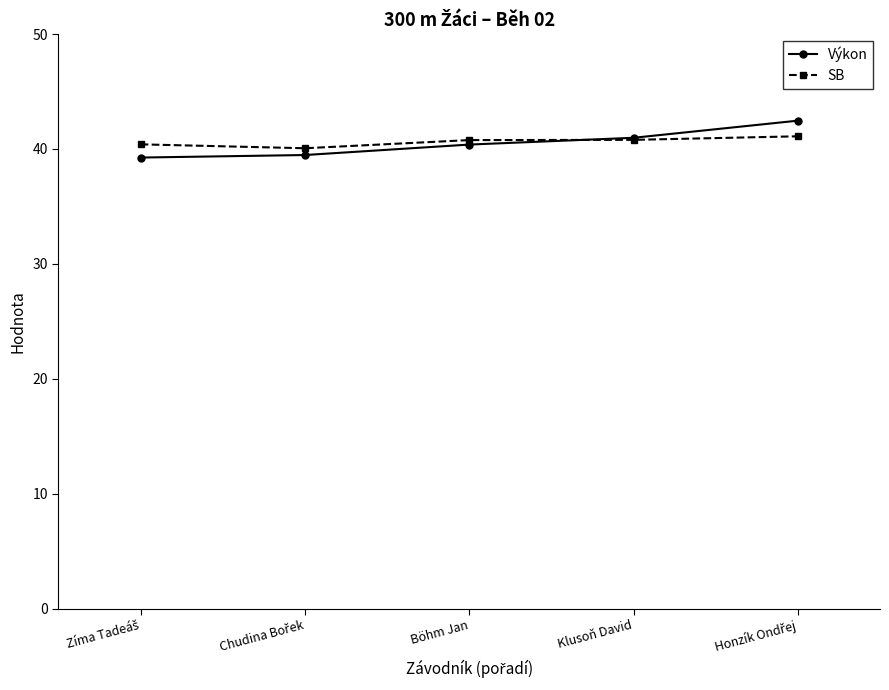

What is the highest value of the Výkon series?

42.5